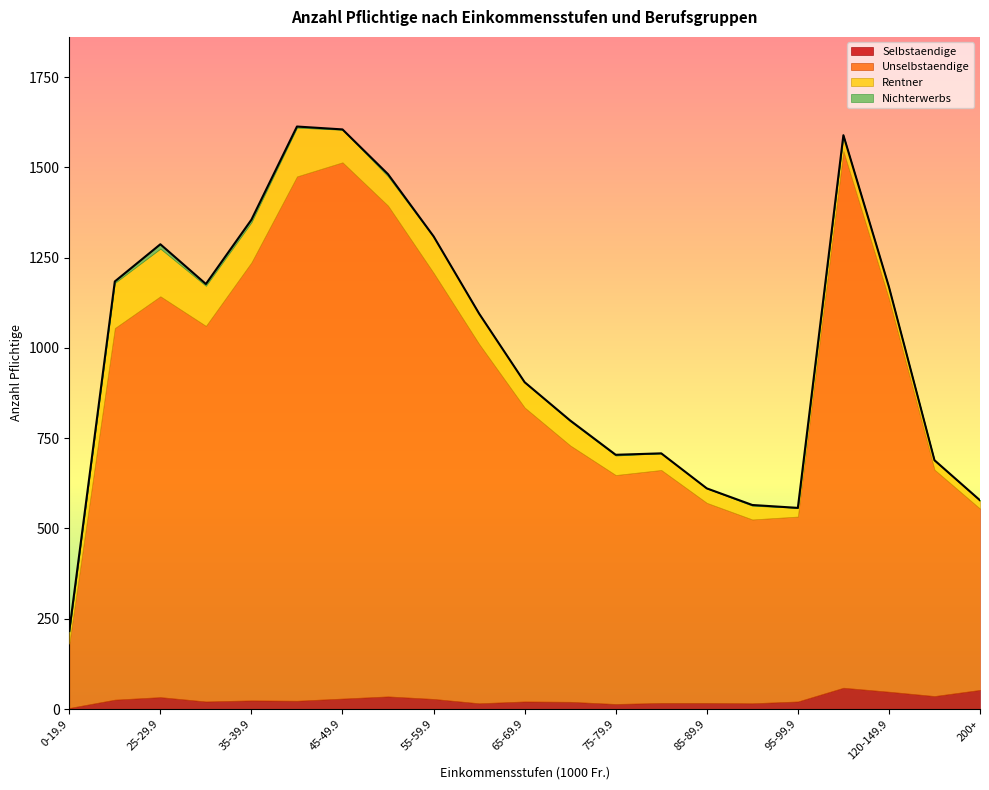

Reading left to right, extract all data points from this chart.

Selbstaendige: 0-19.9=3	20-24.9=26	25-29.9=33	30-34.9=21	35-39.9=24	40-44.9=23	45-49.9=29	50-54.9=35	55-59.9=28	60-64.9=16	65-69.9=21	70-74.9=20	75-79.9=14	80-84.9=17	85-89.9=17	90-94.9=16	95-99.9=21	100-119.9=59	120-149.9=48	150-199.9=36	200+=53
Unselbstaendige: 0-19.9=178	20-24.9=1029	25-29.9=1110	30-34.9=1040	35-39.9=1213	40-44.9=1452	45-49.9=1485	50-54.9=1359	55-59.9=1180	60-64.9=995	65-69.9=814	70-74.9=710	75-79.9=634	80-84.9=645	85-89.9=554	90-94.9=509	95-99.9=512	100-119.9=1486	120-149.9=1088	150-199.9=627	200+=502
Rentner: 0-19.9=33	20-24.9=125	25-29.9=132	30-34.9=111	35-39.9=111	40-44.9=135	45-49.9=90	50-54.9=81	55-59.9=99	60-64.9=84	65-69.9=69	70-74.9=67	75-79.9=54	80-84.9=46	85-89.9=40	90-94.9=38	95-99.9=24	100-119.9=43	120-149.9=30	150-199.9=25	200+=22
Nichterwerbs: 0-19.9=2	20-24.9=4	25-29.9=12	30-34.9=5	35-39.9=7	40-44.9=3	45-49.9=1	50-54.9=6	55-59.9=2	60-64.9=0	65-69.9=1	70-74.9=2	75-79.9=2	80-84.9=0	85-89.9=0	90-94.9=2	95-99.9=0	100-119.9=1	120-149.9=3	150-199.9=1	200+=1